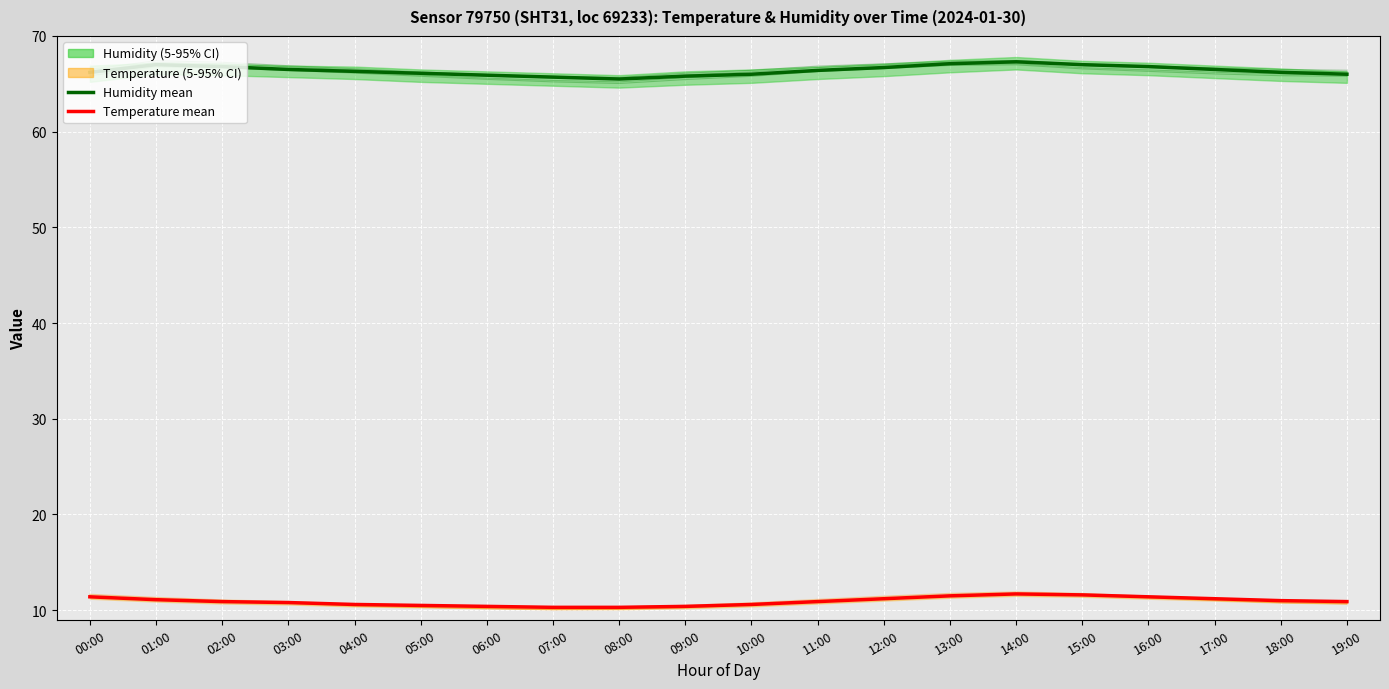

True or false: Humidity mean has a value of 66.5 at 17:00.

True